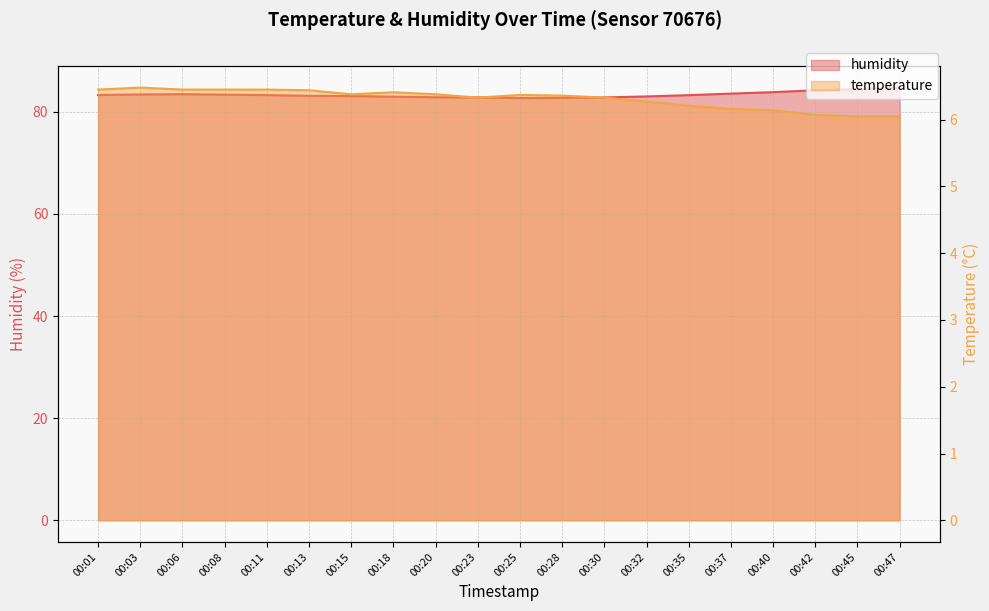

What is the maximum value for humidity?

84.7